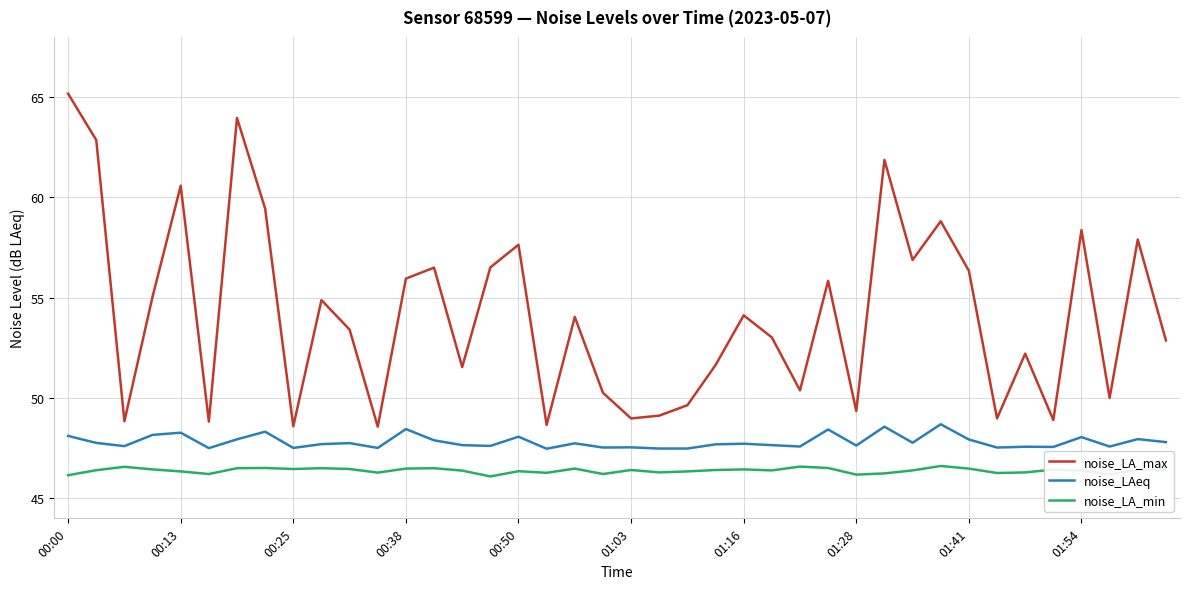

Which series has the largest total across all categories?

noise_LA_max